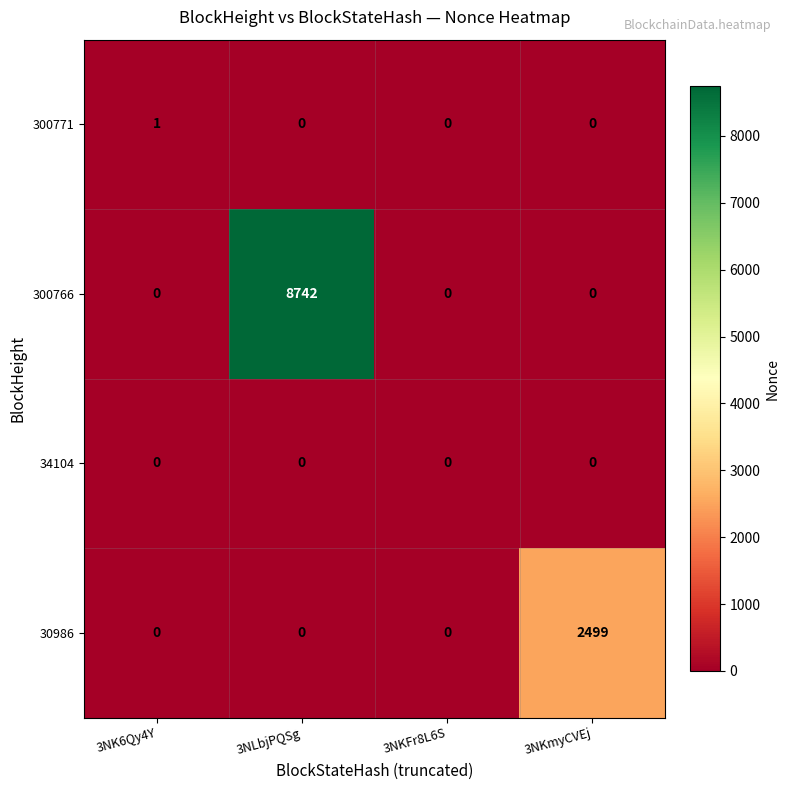

Is the value of 30986 at 3NK6Qy4Y greater than the value of 300771 at 3NK6Qy4Y?

No